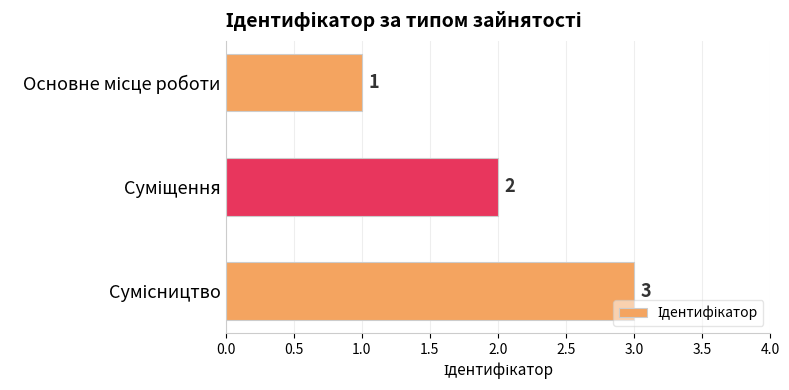

Count the values in the range 1 to 3.

3